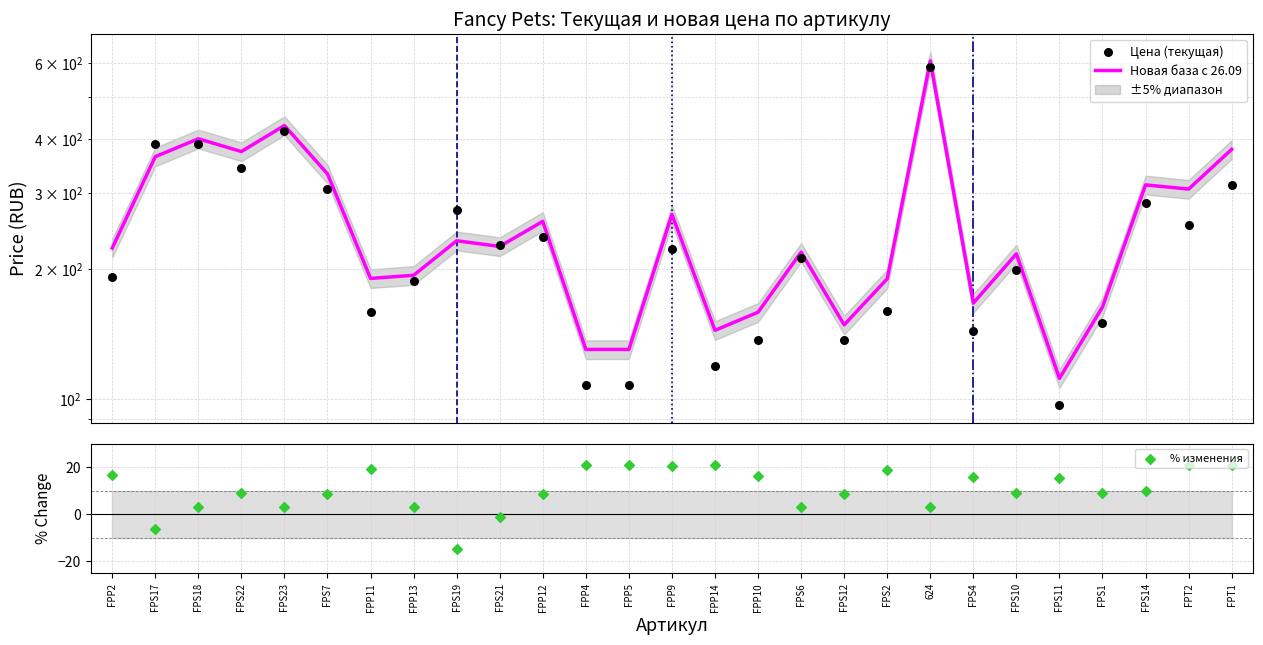

At how many categories does at least one series exceed 485?

1